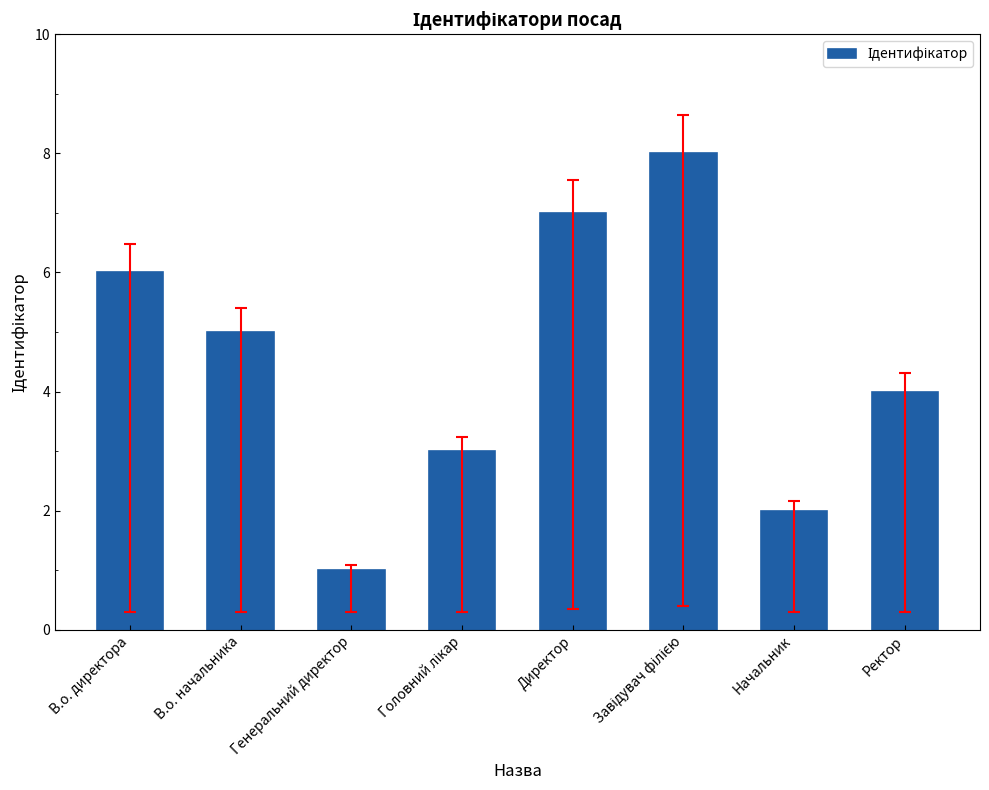

Which label corresponds to the smallest value in the chart?

Генеральний директор